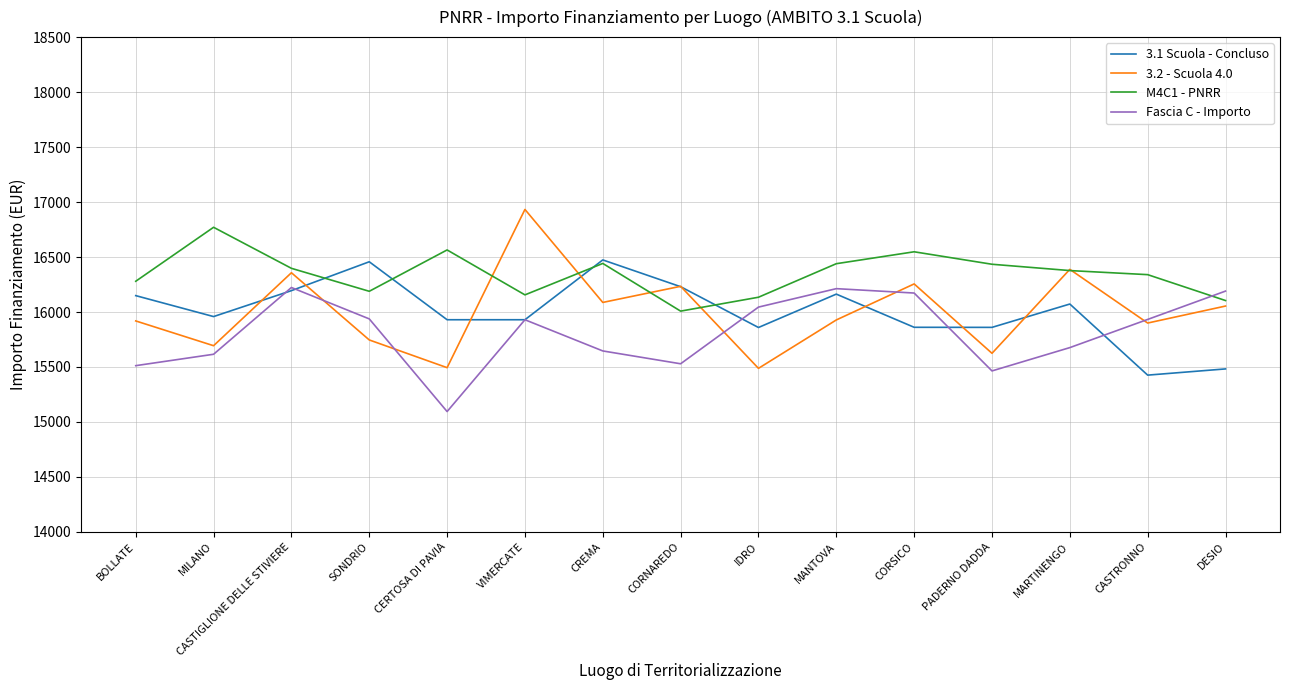

Read the 3.2 - Scuola 4.0 value at CORSICO.

16255.5